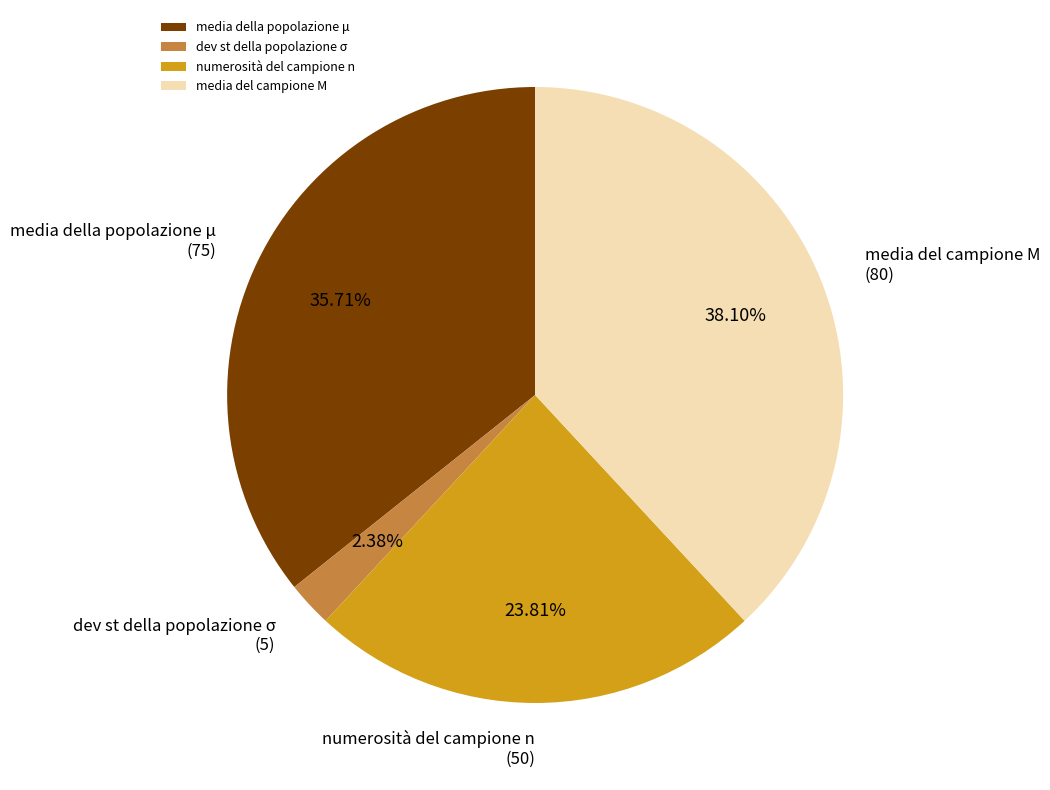

Does numerosità del campione n account for over 50% of the chart?

No